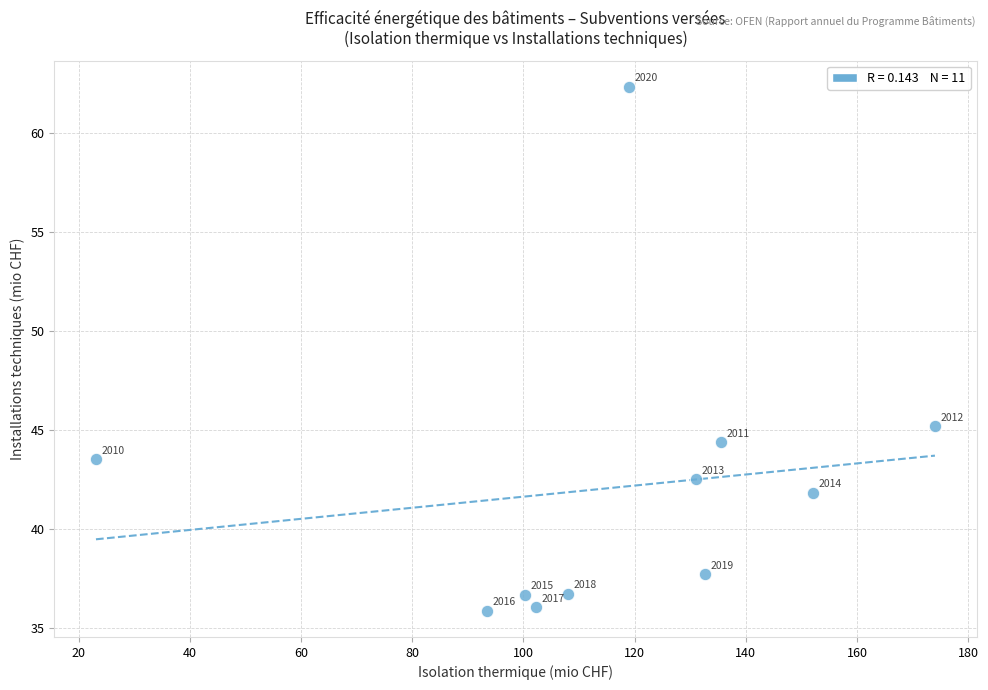

What is the range of X values (max minus min)?

151.0